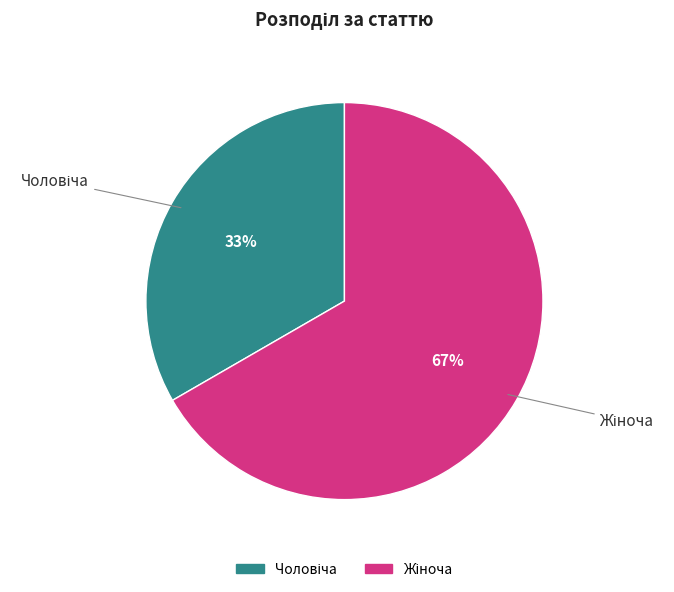

How many segments does this pie chart have?

2